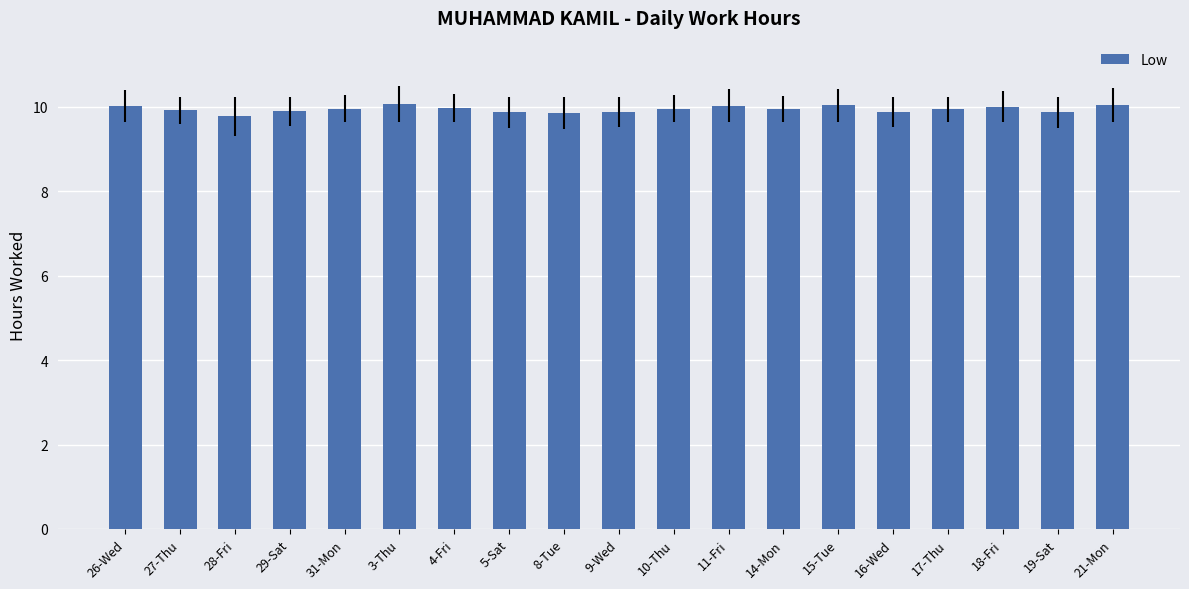

Are the bars grouped side by side (vs. stacked)?

No